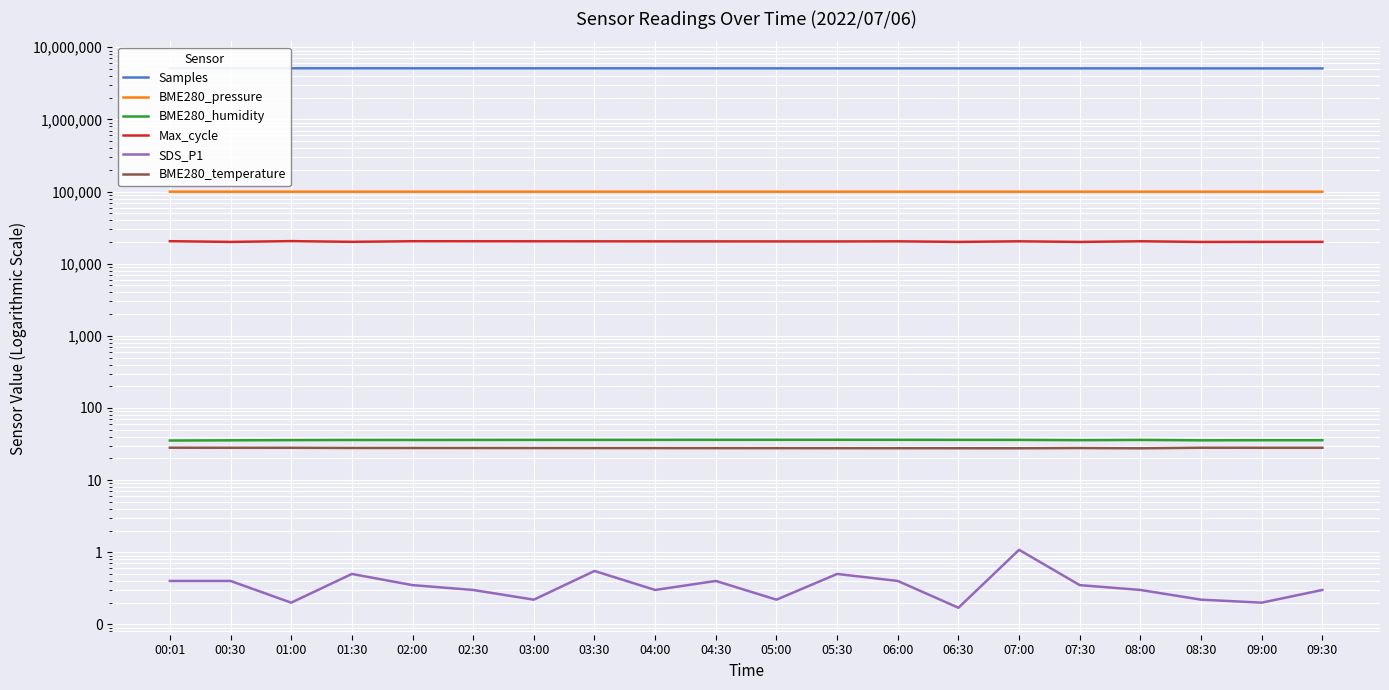

True or false: SDS_P1 has a value of 0.2 at 03:00.

True